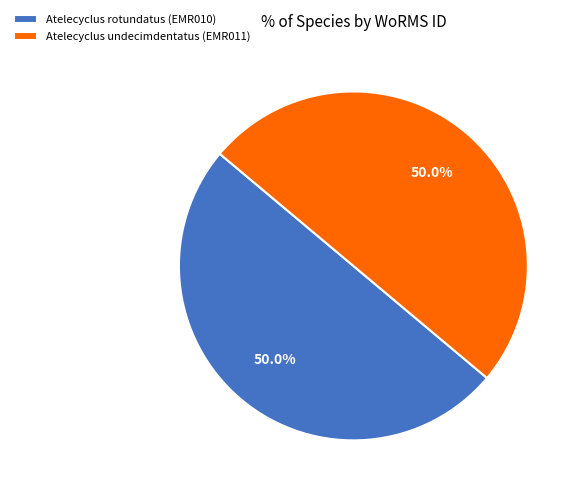

To the nearest percent, what is the average slice percentage?

50%